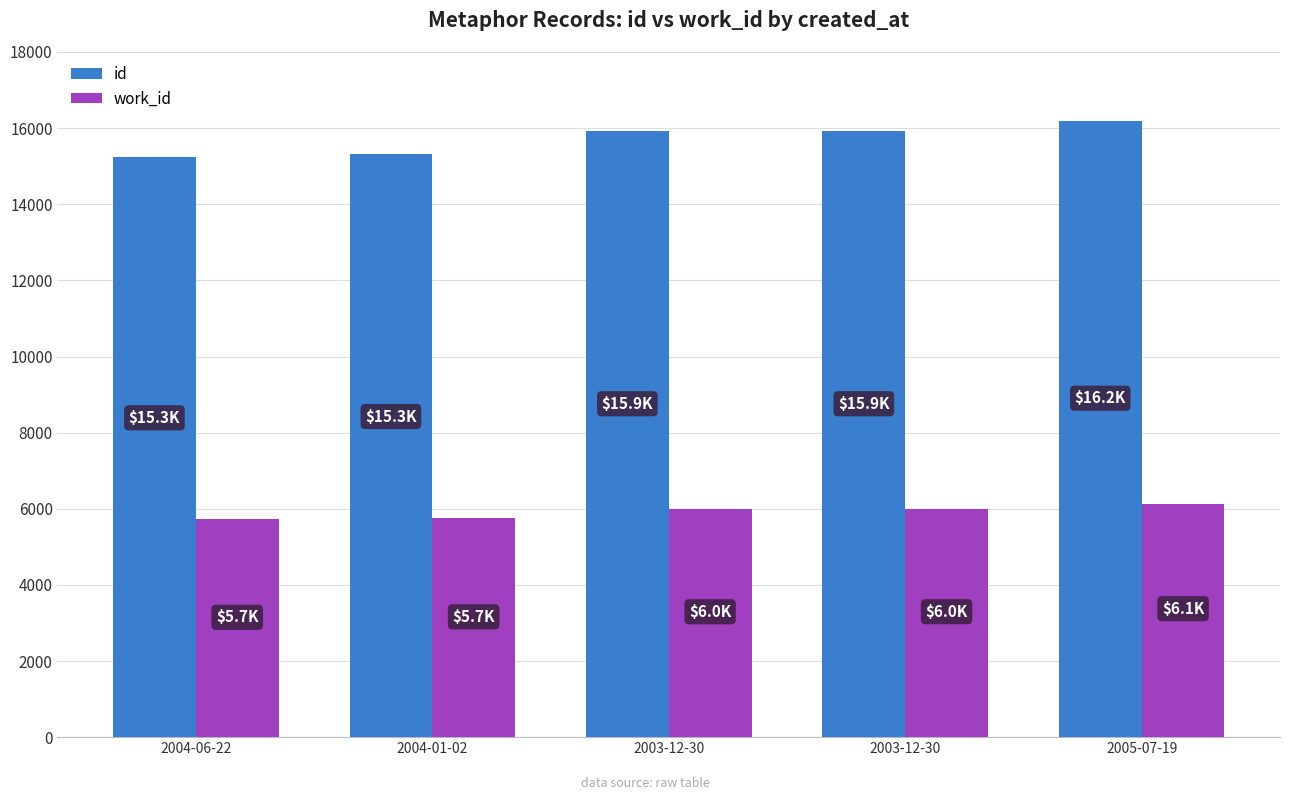

How many distinct data groups are displayed?

2